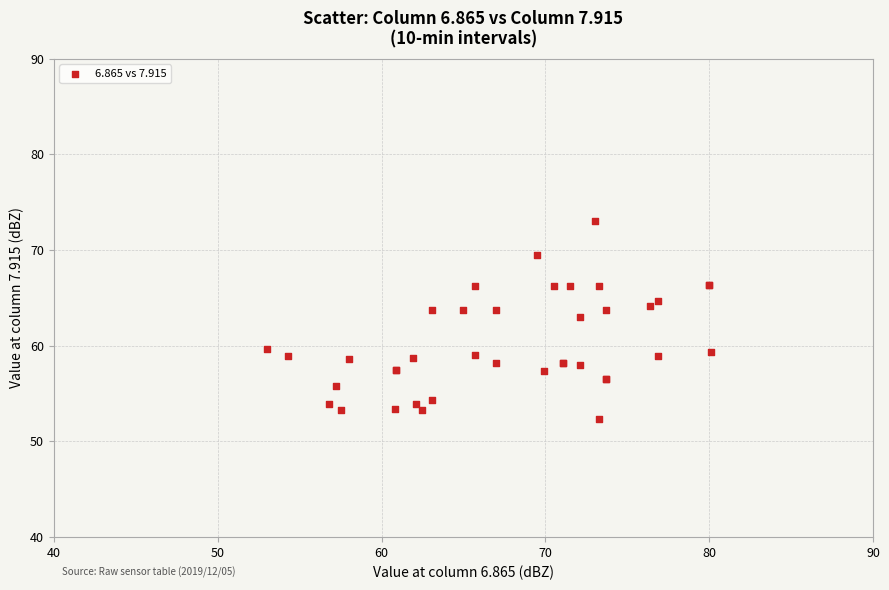

What Y value in the scatter plot is closest to 62?

63.0